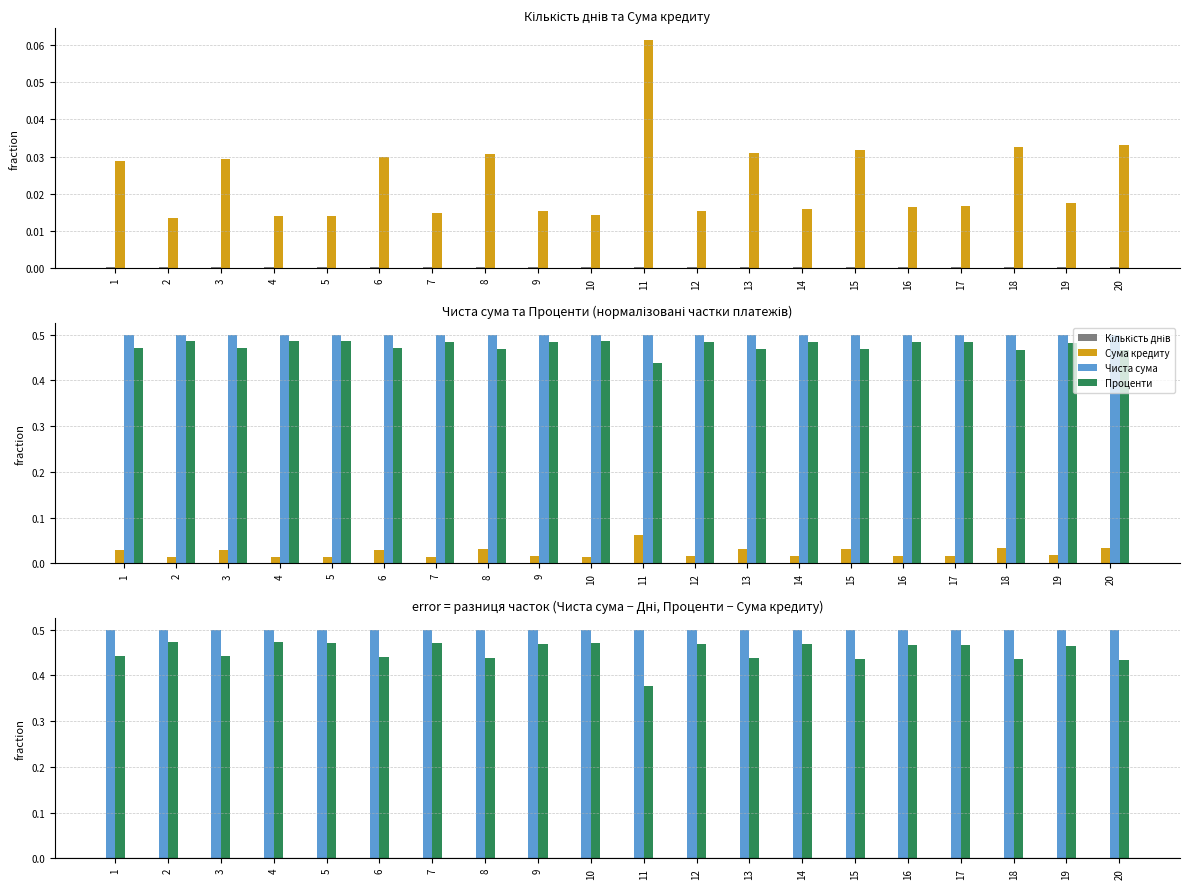

Read the Проценти value at 9.

0.5